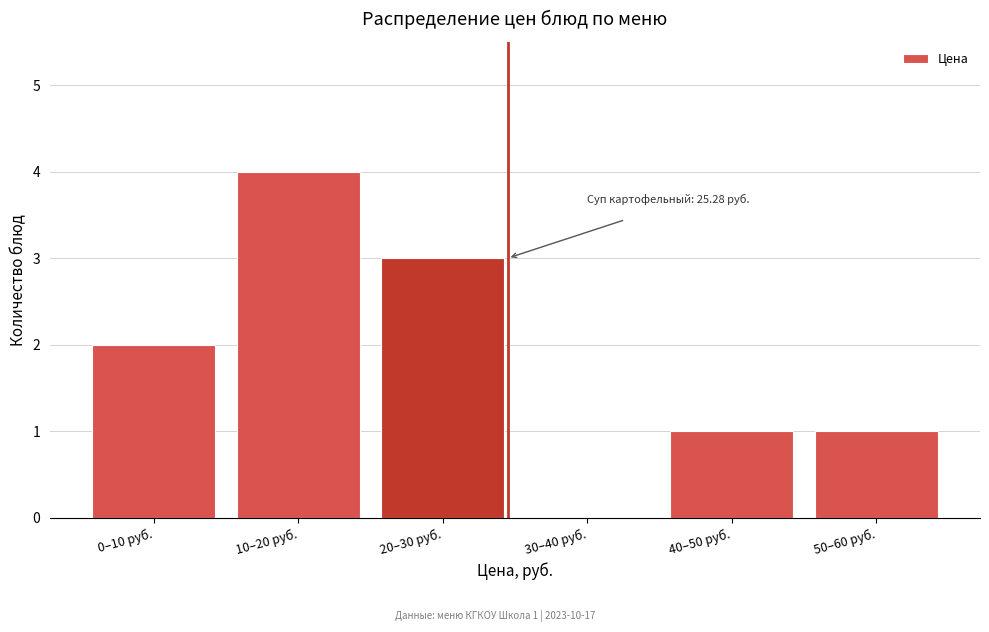

Reading left to right, extract all data points from this chart.

0–10 руб.=2	10–20 руб.=4	20–30 руб.=3	30–40 руб.=0	40–50 руб.=1	50–60 руб.=1